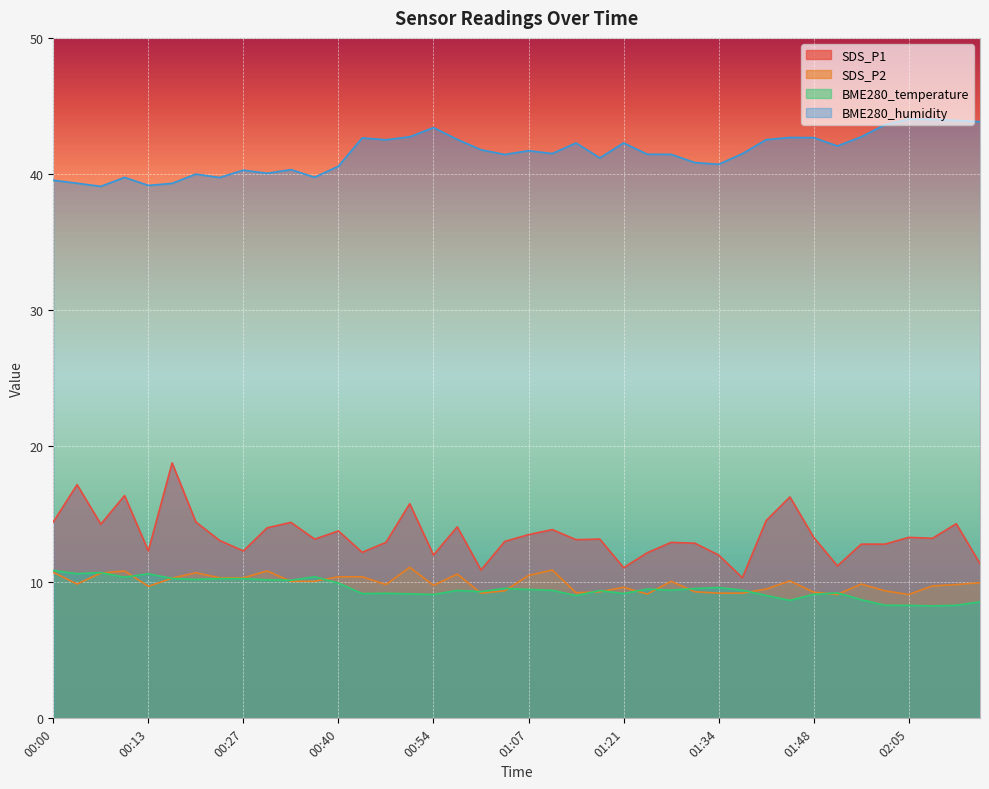

Reading left to right, what are all the values shown in this chart?

SDS_P1: 14.4	17.2	14.3	16.4	12.3	18.8	14.4	13.1	12.3	14.0	14.4	13.2	13.8	12.2	12.9	15.8	12.0	14.1	10.9	13.0	13.5	13.9	13.1	13.2	11.1	12.2	12.9	12.9	12.0	10.3	14.5	16.3	13.3	11.2	12.8	12.8	13.3	13.2	14.3	11.4
SDS_P2: 10.7	9.9	10.7	10.8	9.7	10.3	10.7	10.3	10.3	10.8	10.1	10.1	10.4	10.4	9.8	11.1	9.8	10.6	9.2	9.4	10.5	10.9	9.2	9.3	9.6	9.1	10.1	9.3	9.2	9.2	9.5	10.1	9.3	9.1	9.9	9.4	9.1	9.7	9.8	10.0
BME280_temperature: 10.9	10.6	10.7	10.4	10.6	10.3	10.2	10.3	10.3	10.2	10.2	10.4	9.9	9.2	9.2	9.2	9.1	9.4	9.3	9.6	9.5	9.4	9.0	9.4	9.2	9.5	9.4	9.5	9.6	9.4	9.0	8.7	9.1	9.2	8.7	8.3	8.3	8.3	8.3	8.6
BME280_humidity: 39.5	39.3	39.1	39.8	39.2	39.3	40.0	39.7	40.3	40.0	40.3	39.8	40.6	42.6	42.5	42.7	43.4	42.5	41.8	41.4	41.7	41.5	42.3	41.2	42.3	41.5	41.4	40.8	40.7	41.5	42.5	42.7	42.7	42.1	42.7	43.6	44.0	44.0	43.9	43.8